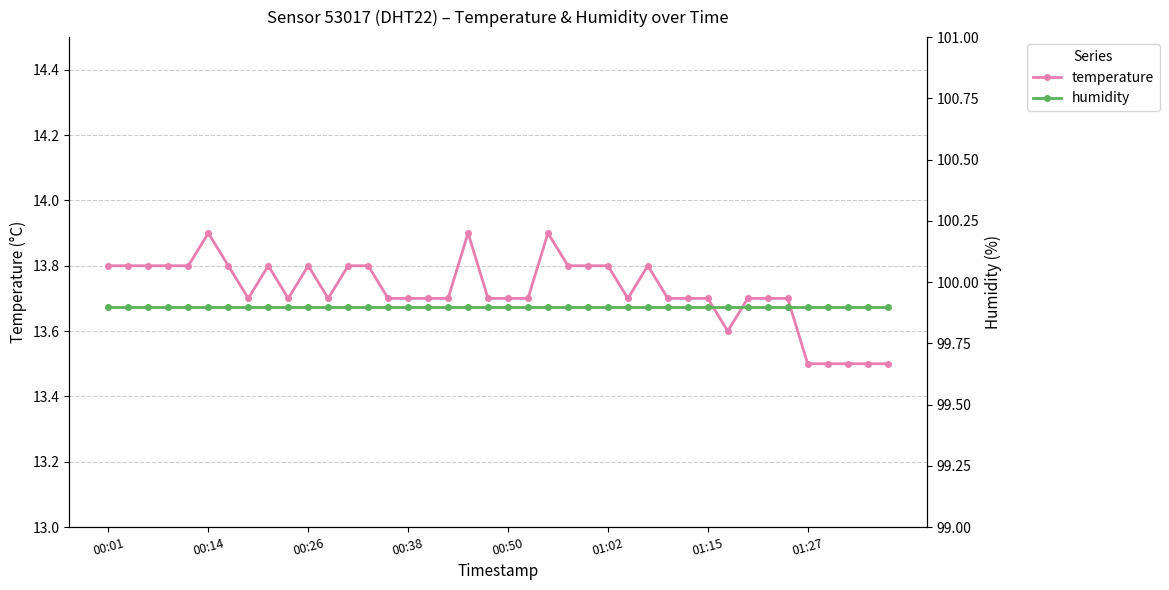

True or false: temperature has more than 2 points higher than both neighbors.

True